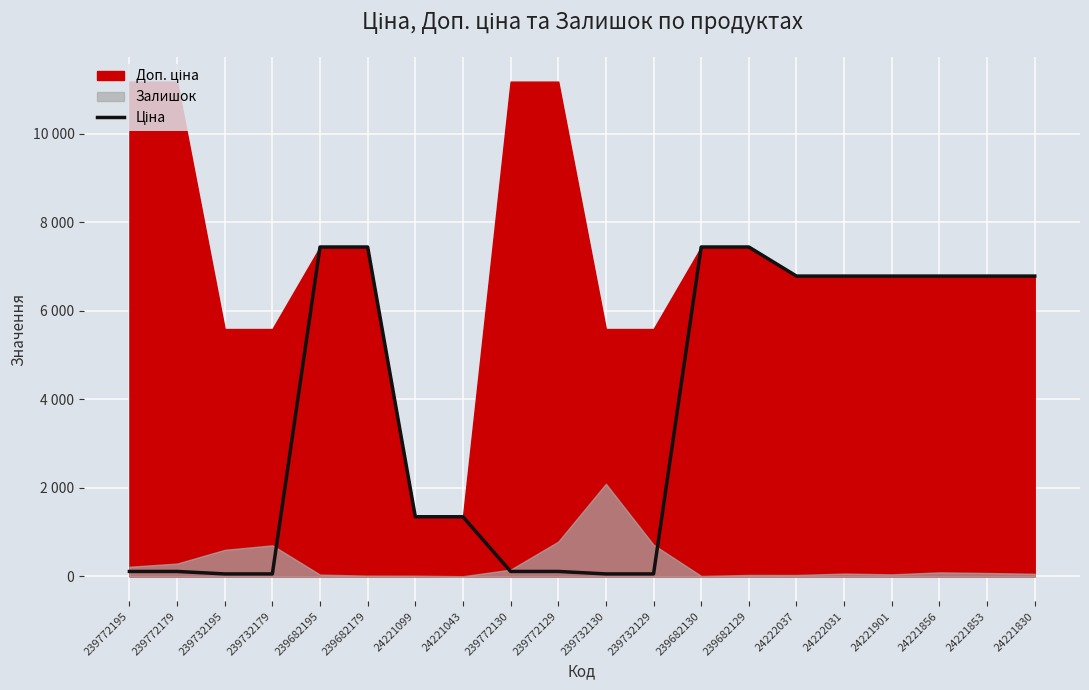

The value at 24222031 is 10833.6. True or false?

False